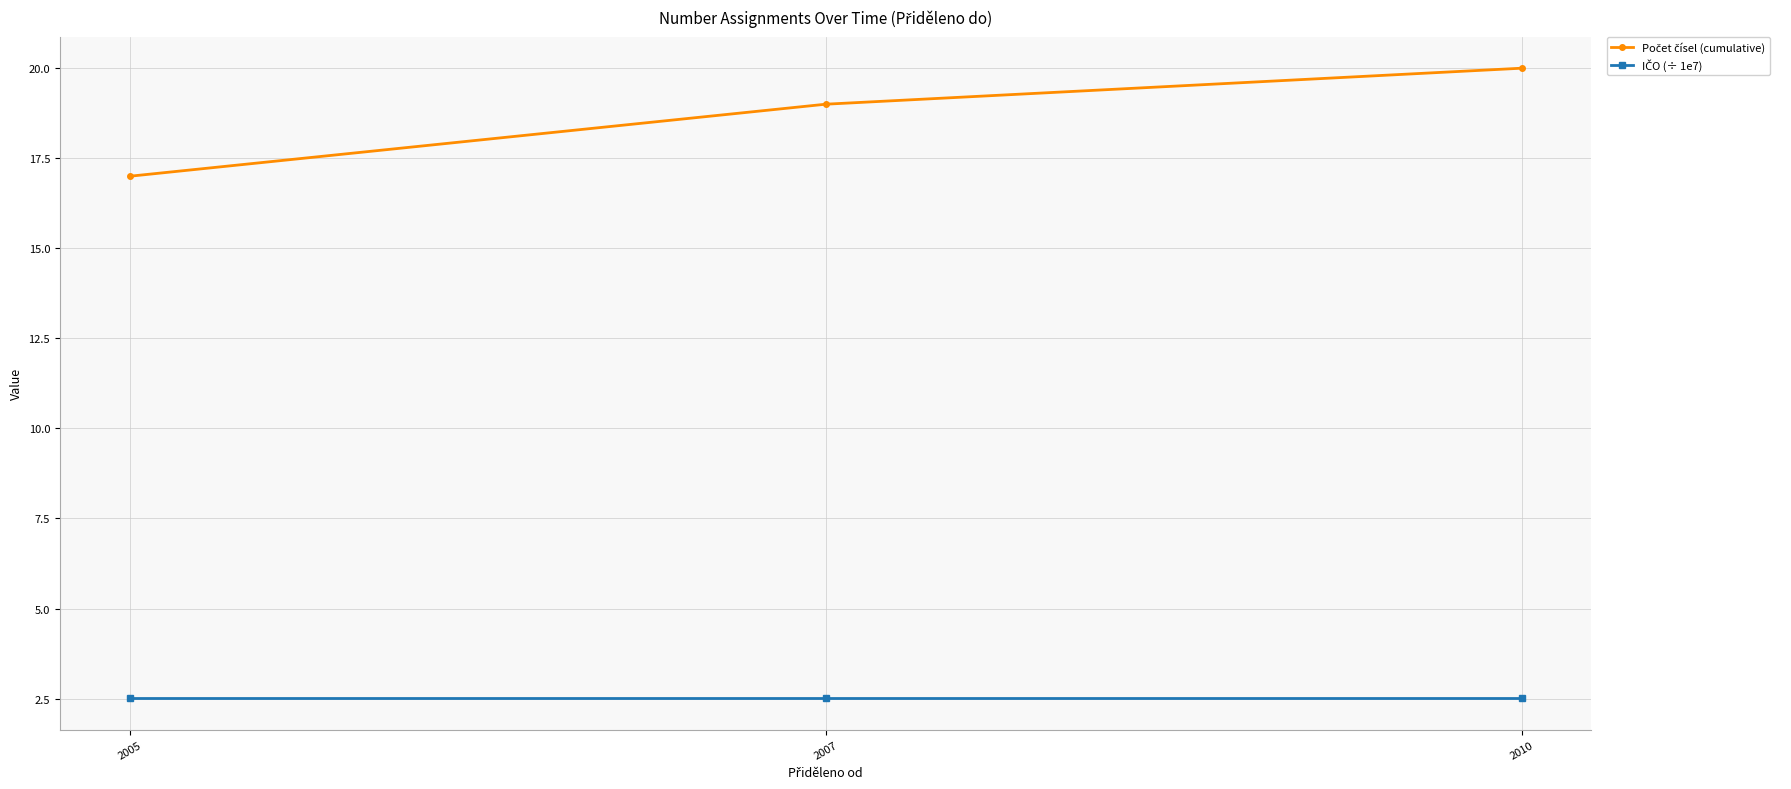

What is the total value across all series at 2005?

19.5